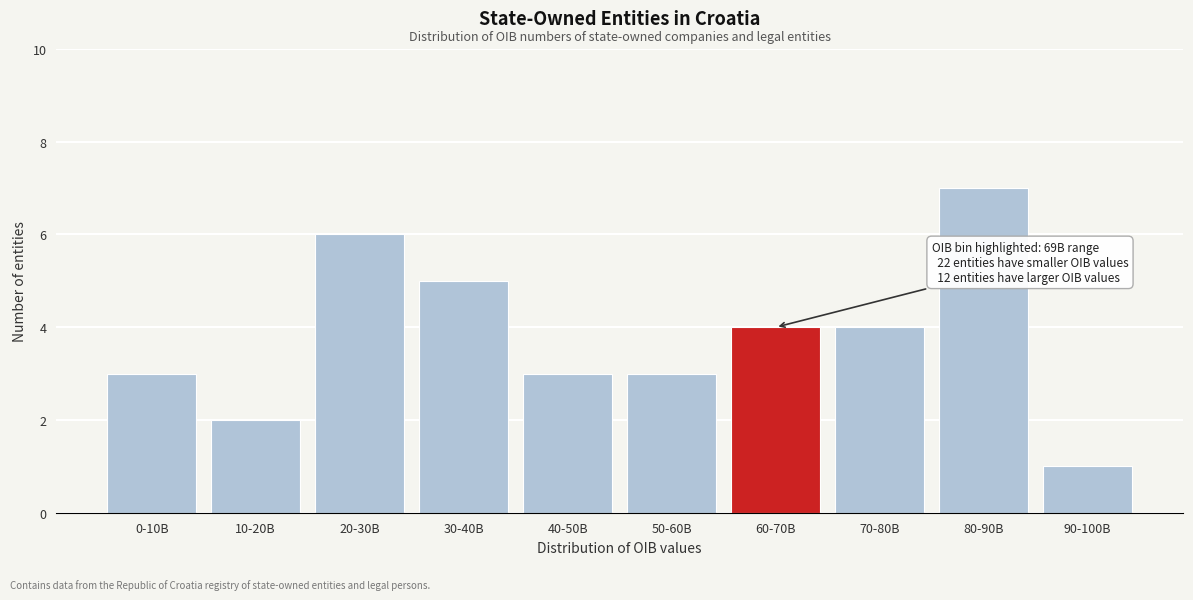

Reading right to left, transcribe all the data shown in this chart.

1	7	4	4	3	3	5	6	2	3